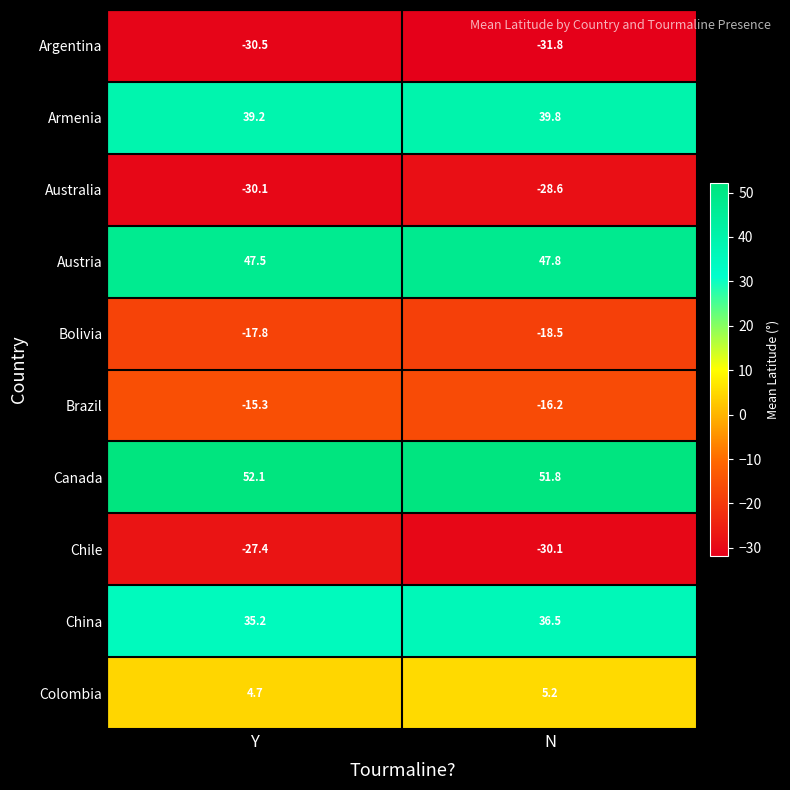

Reading left to right, what are all the values shown in this chart?

Argentina: Y=-30.5	N=-31.8
Armenia: Y=39.2	N=39.8
Australia: Y=-30.1	N=-28.6
Austria: Y=47.5	N=47.8
Bolivia: Y=-17.8	N=-18.5
Brazil: Y=-15.3	N=-16.2
Canada: Y=52.1	N=51.8
Chile: Y=-27.4	N=-30.1
China: Y=35.2	N=36.5
Colombia: Y=4.7	N=5.2